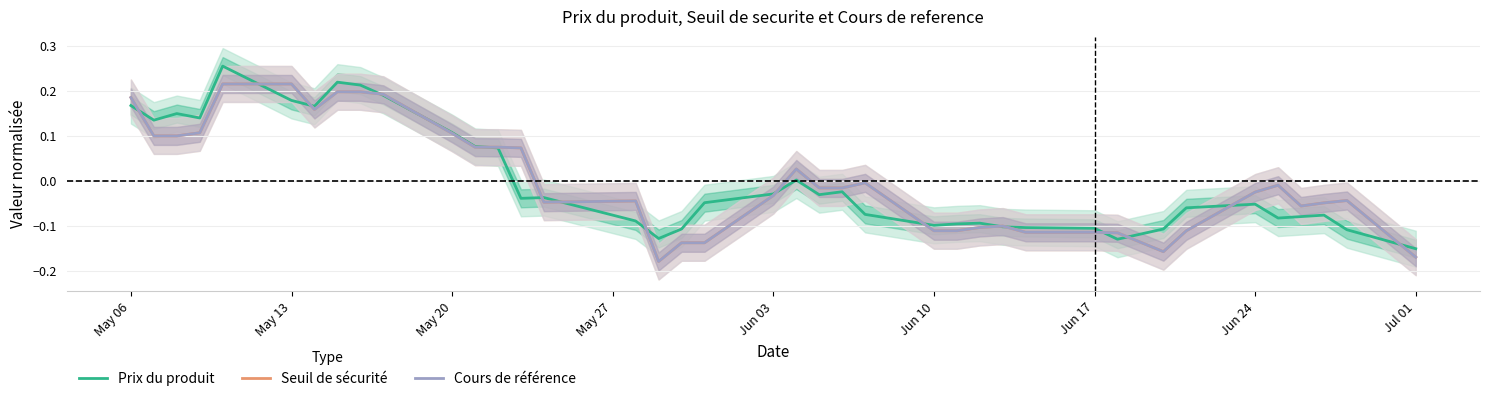

Where does the Seuil de sécurité series first go above 0?

May 06